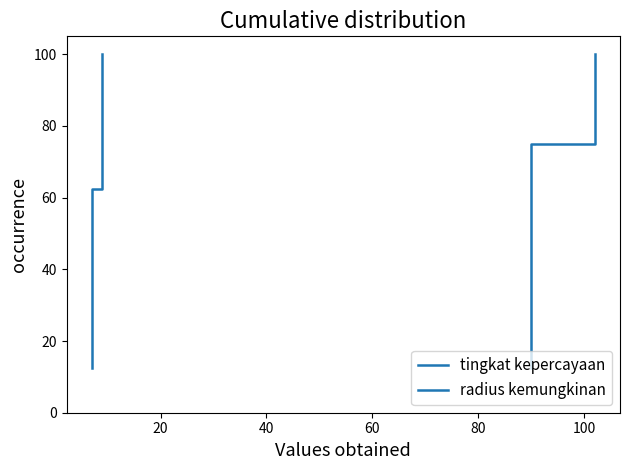

List the series in order of their peak value, lowest first.

tingkat kepercayaan, radius kemungkinan